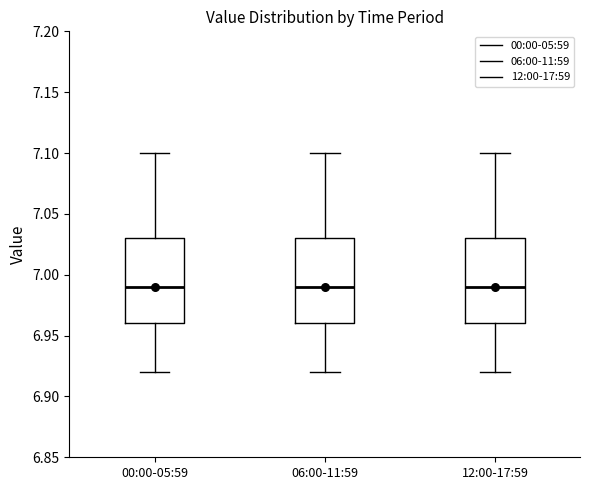

Reading left to right, read every box against the y-axis: the position of its median line, the range the box covers, and the ends of its whiskers. The values are not printed on the chart, so give them approximately, as read against the axis.

00:00-05:59: median 6.99, box 6.96 to 7.03, whiskers 6.92 to 7.10
06:00-11:59: median 6.99, box 6.96 to 7.03, whiskers 6.92 to 7.10
12:00-17:59: median 6.99, box 6.96 to 7.03, whiskers 6.92 to 7.10